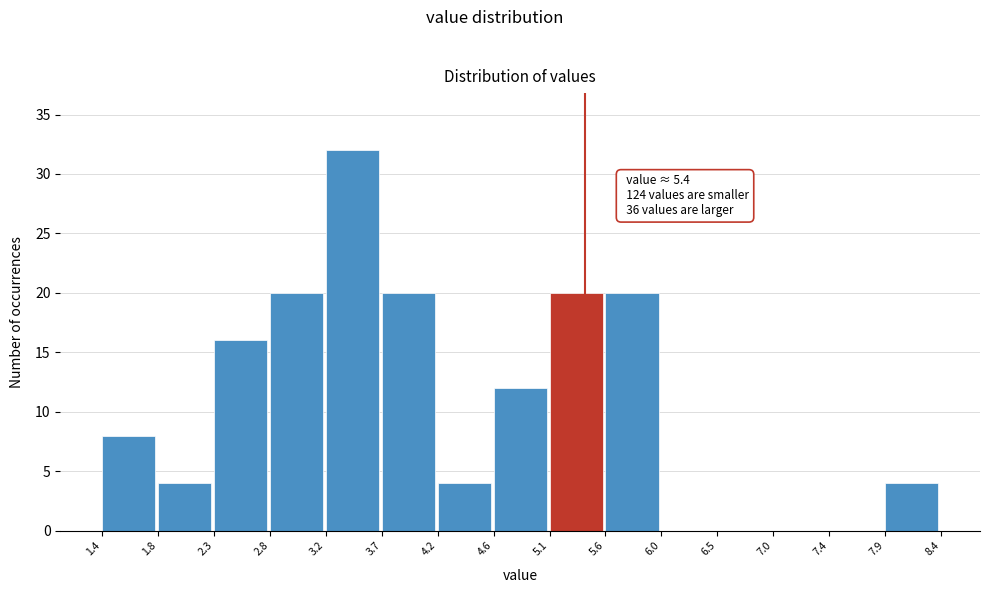

Which range on the x-axis has the tallest bar?

3.2 to 3.7